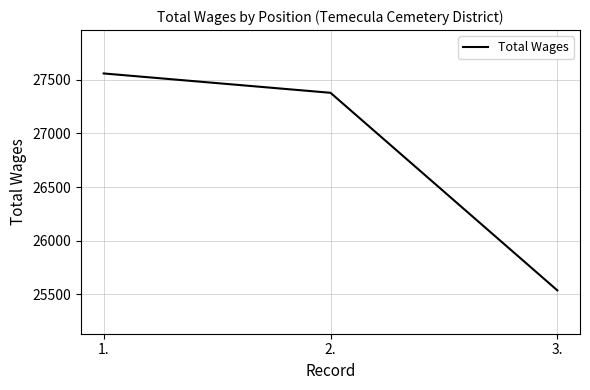

What position from the right is 1.?

3